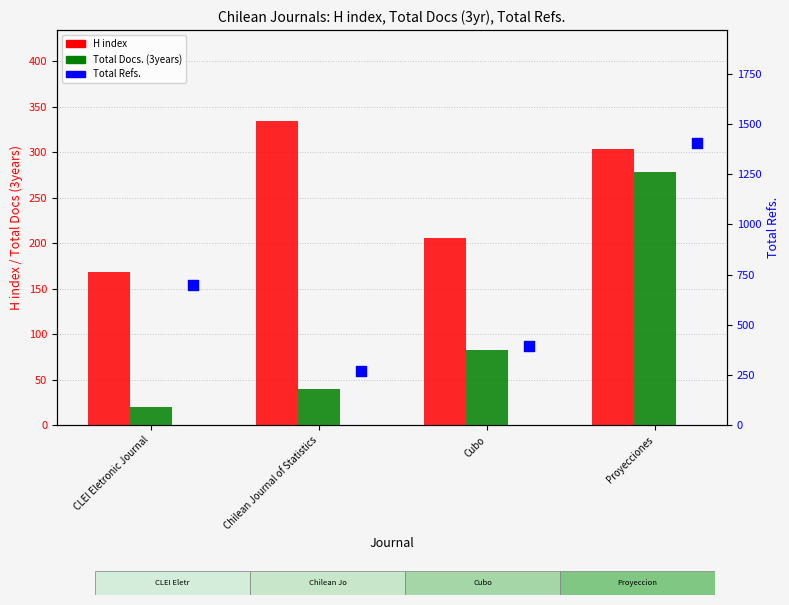

Which series has the largest total across all categories?

Total Refs.